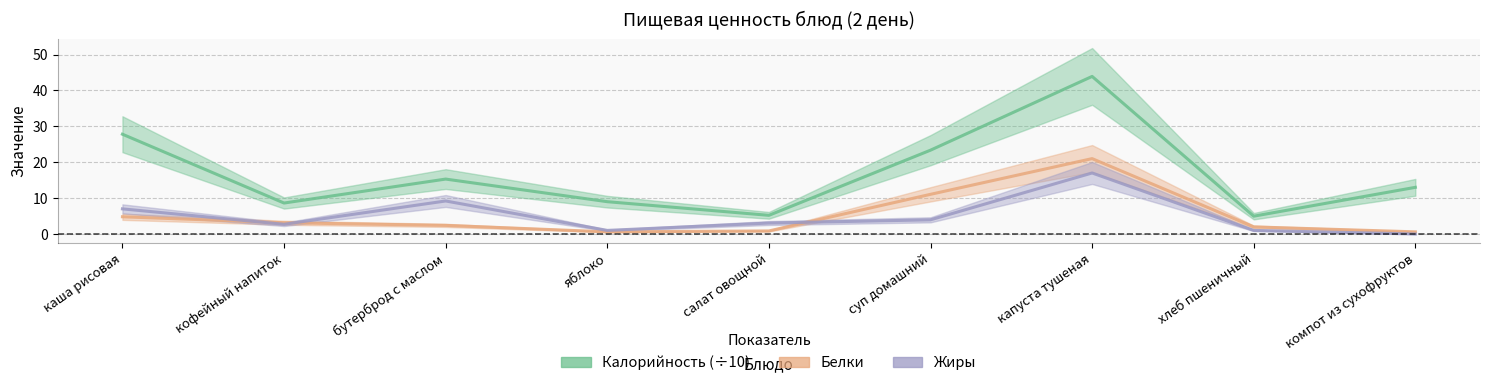

At which label is Белки closest to 10?

суп домашний